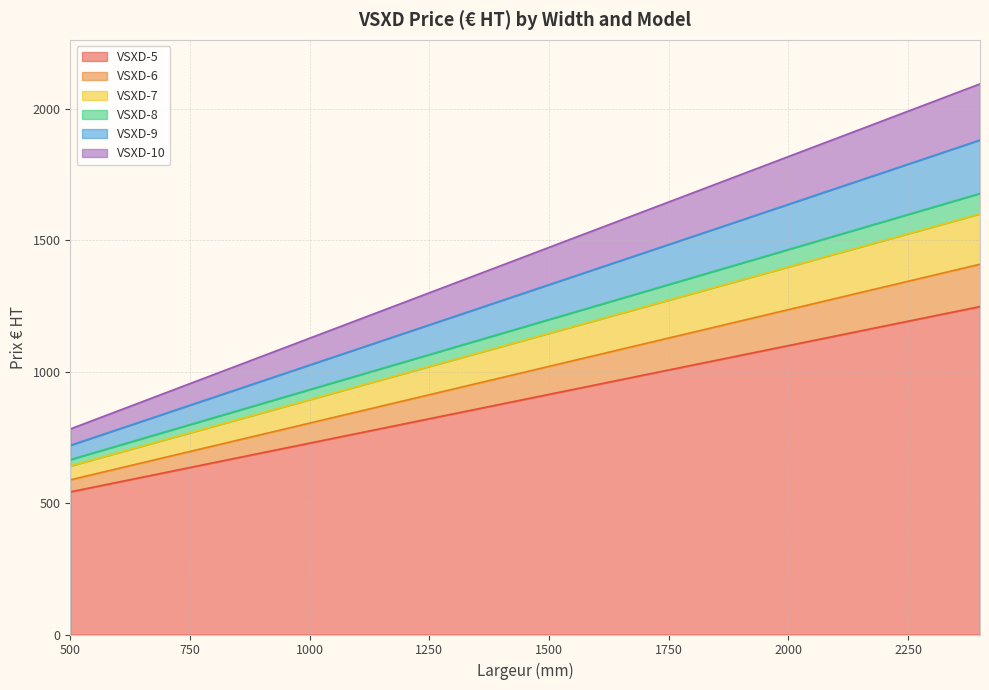

Count the number of categories in the chart.

20